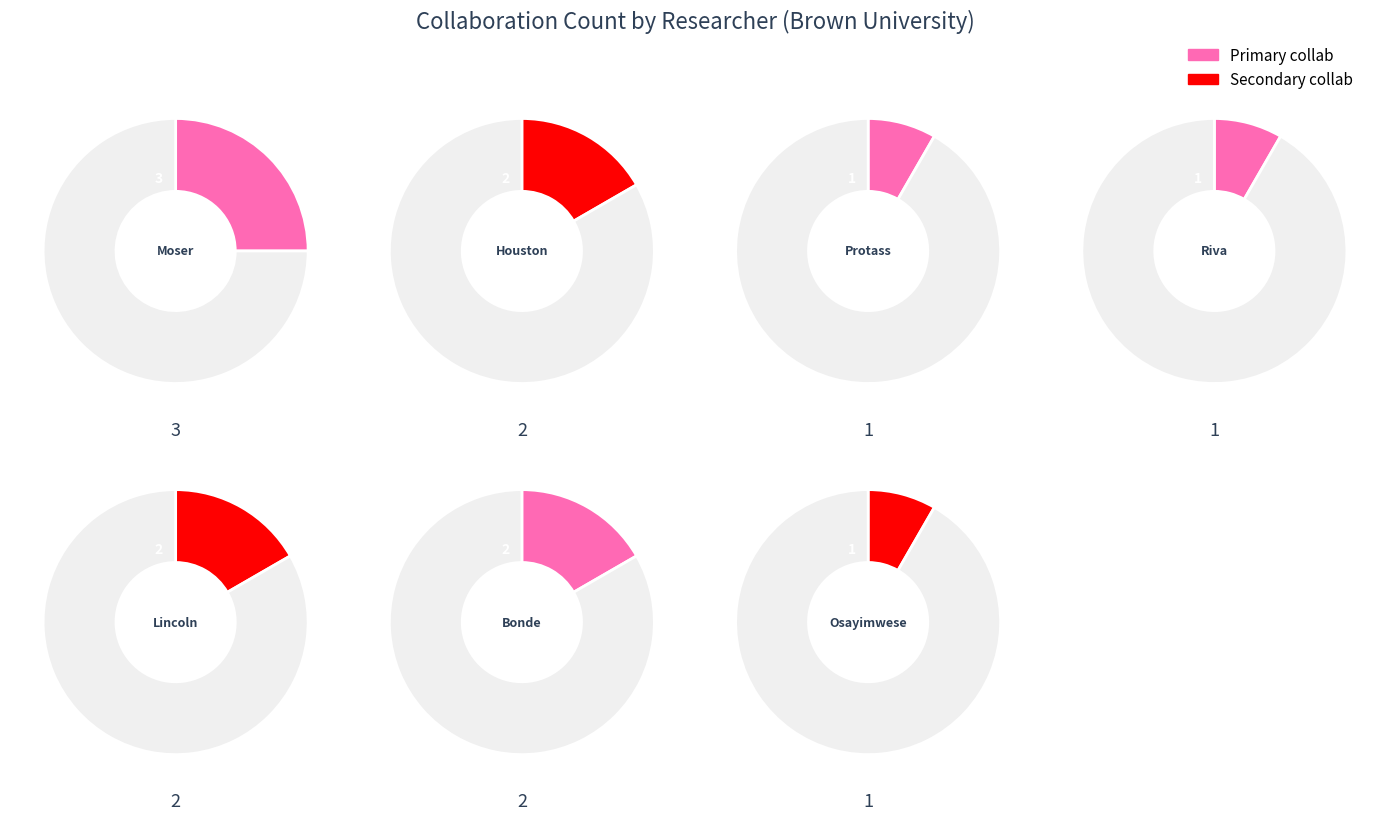

Rank the categories by value from highest to lowest.

Moser, Jeffrey, Houston, Stephen, Lincoln, Evelyn, Bonde, Sheila, Protass, Jason, Riva, Massimo, Osayimwese, Itohan